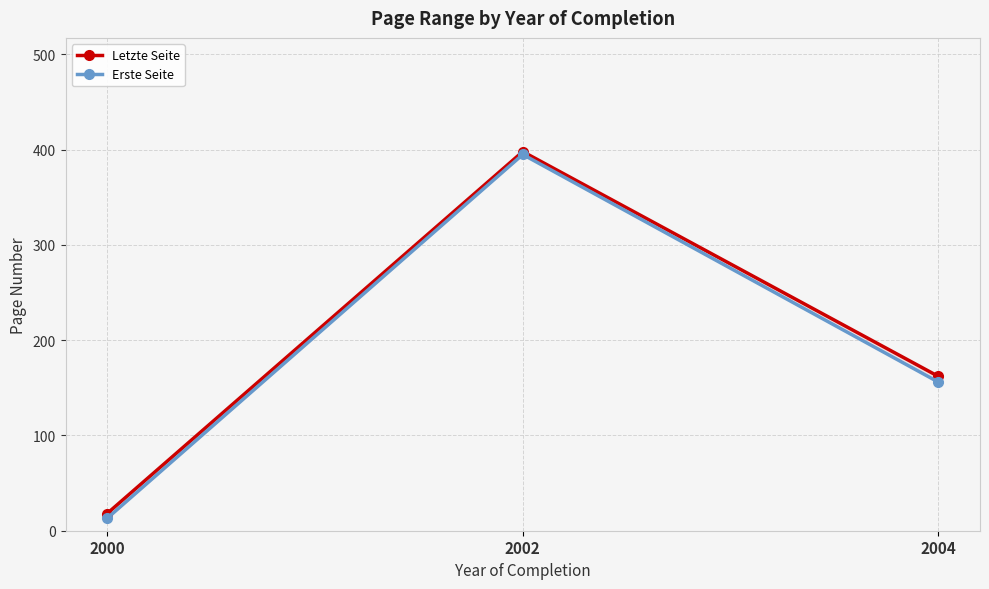

Is the value of Letzte Seite at 2004 greater than the value of Erste Seite at 2004?

Yes